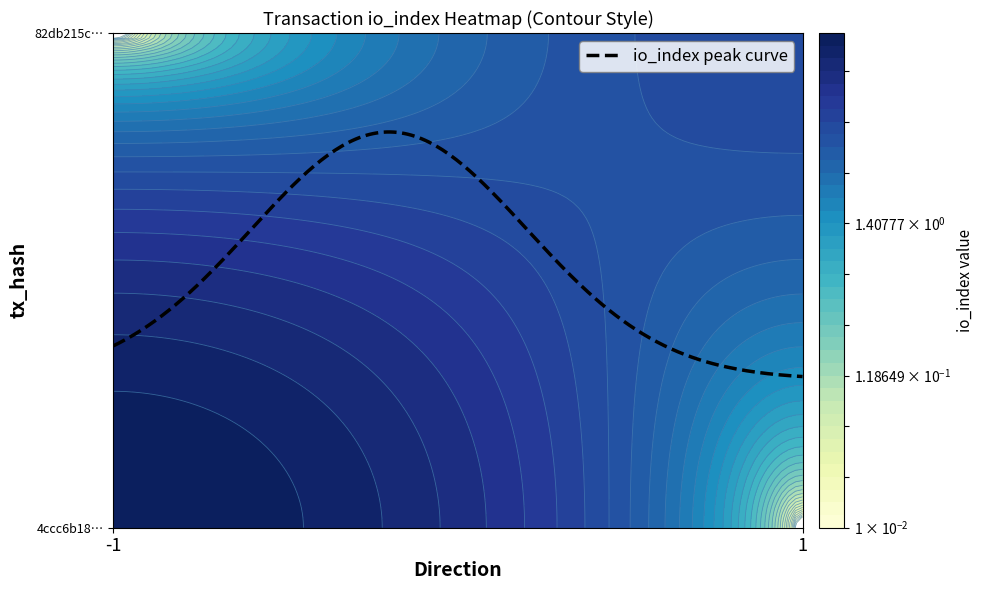

Which series has the widest spread of values?

4ccc6b18771c569df9704af6566f54568250dec